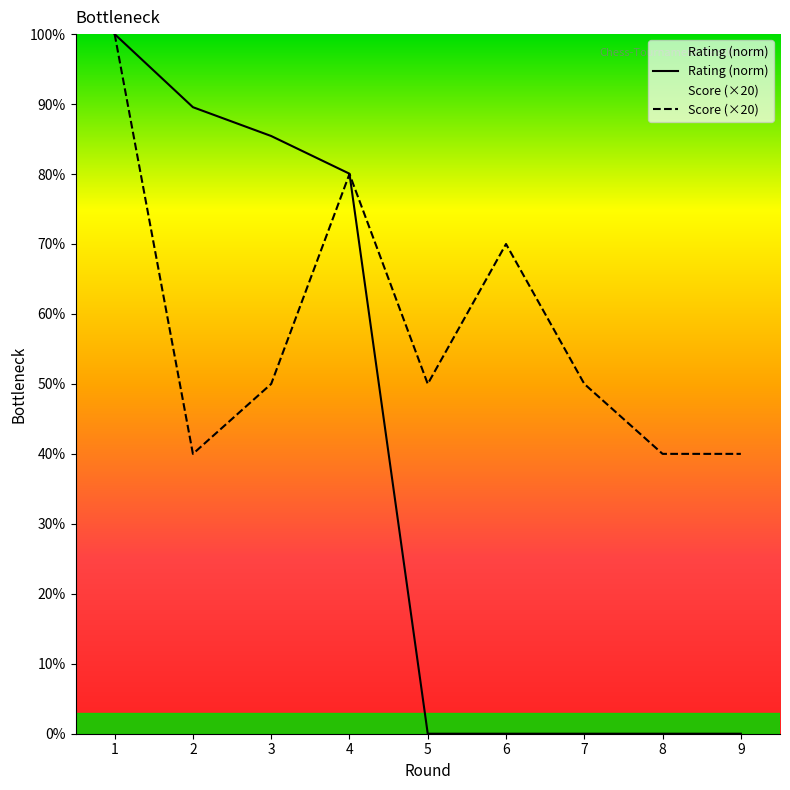

Is it true that Score equals 80.0 at 4?

True